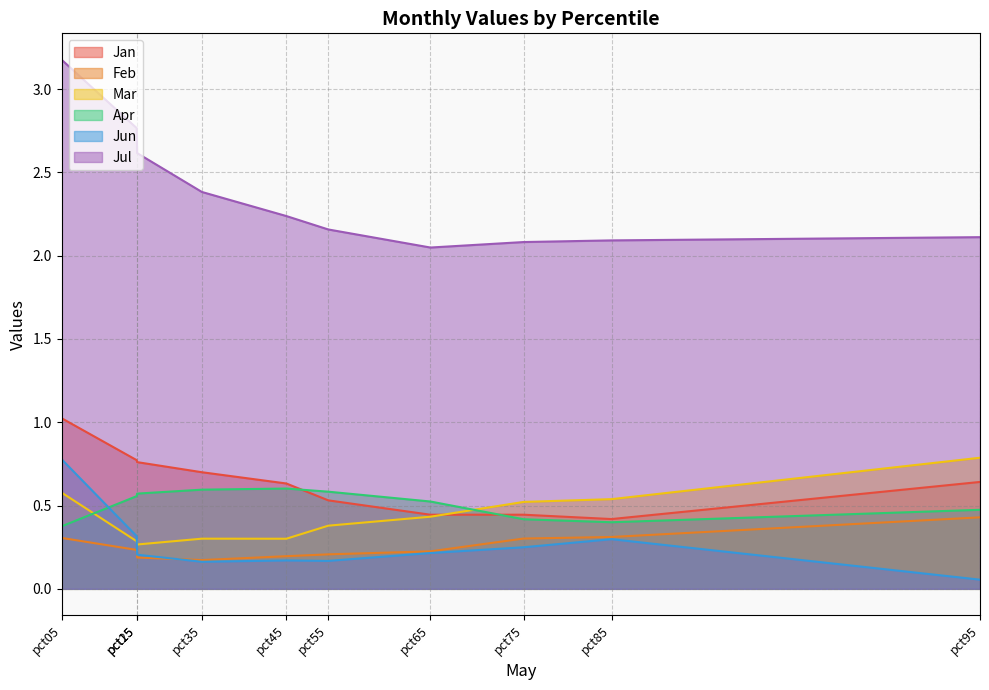

Which series has the widest spread of values?

Jul